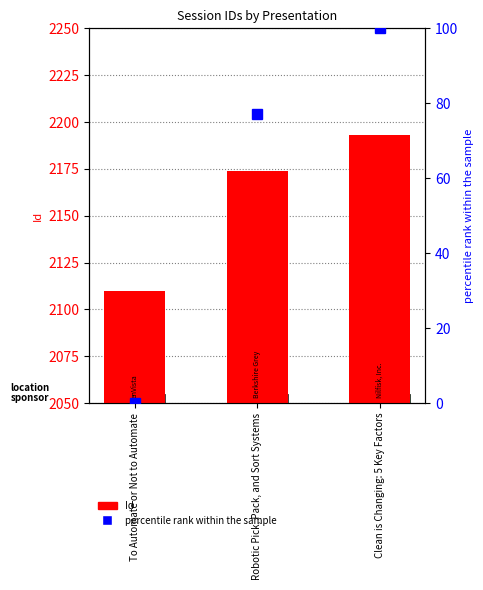

The value of percentile rank within the sample at To Automate or Not to Automate is 0.0. True or false?

True